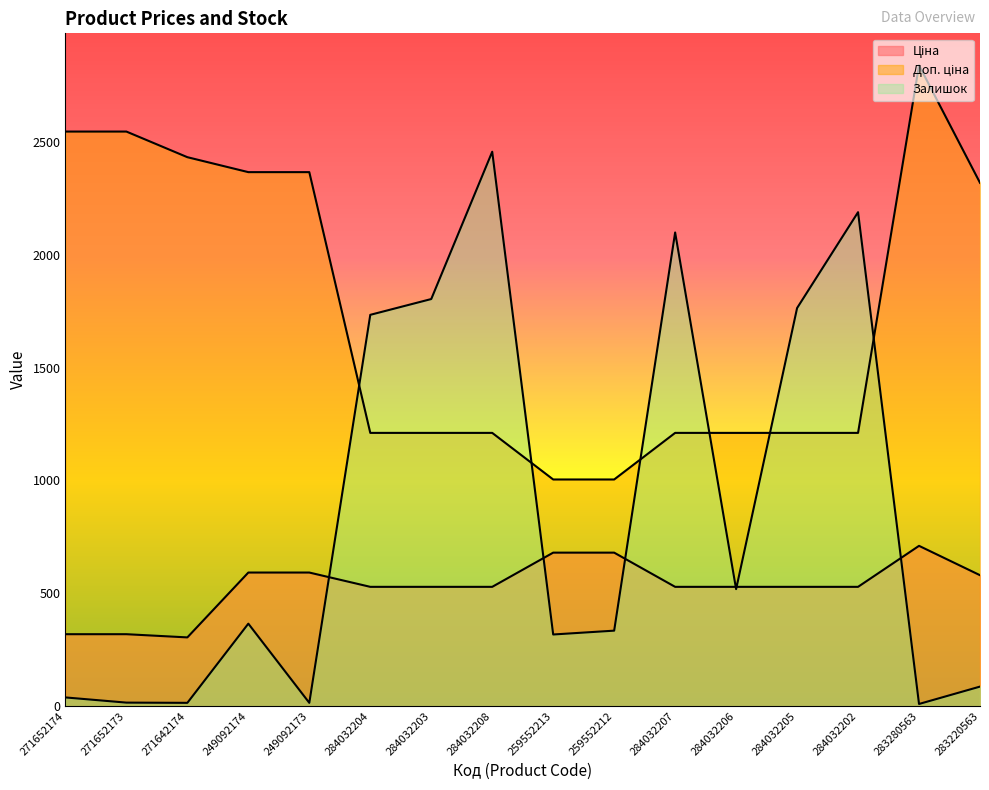

What is the label of the 15th point from the right?

271652173